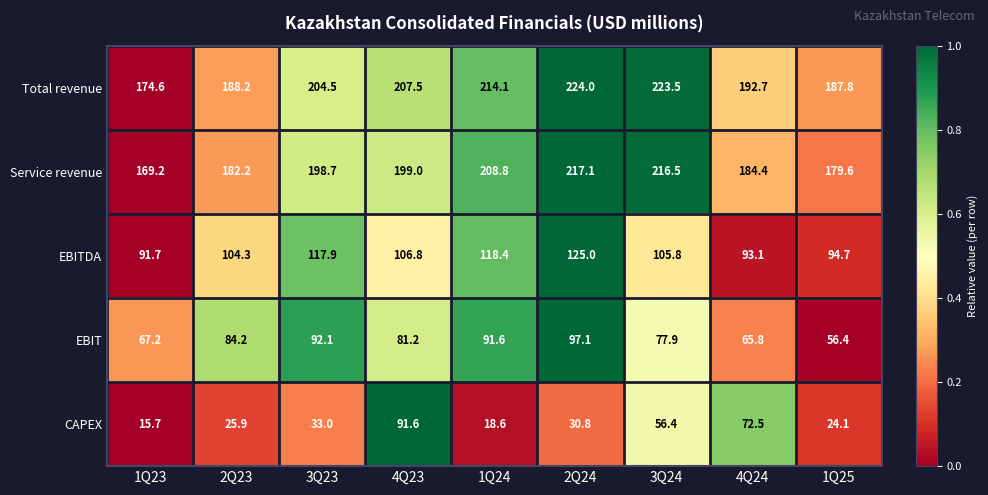

What is the approximate value of EBIT at 1Q24?

91.6